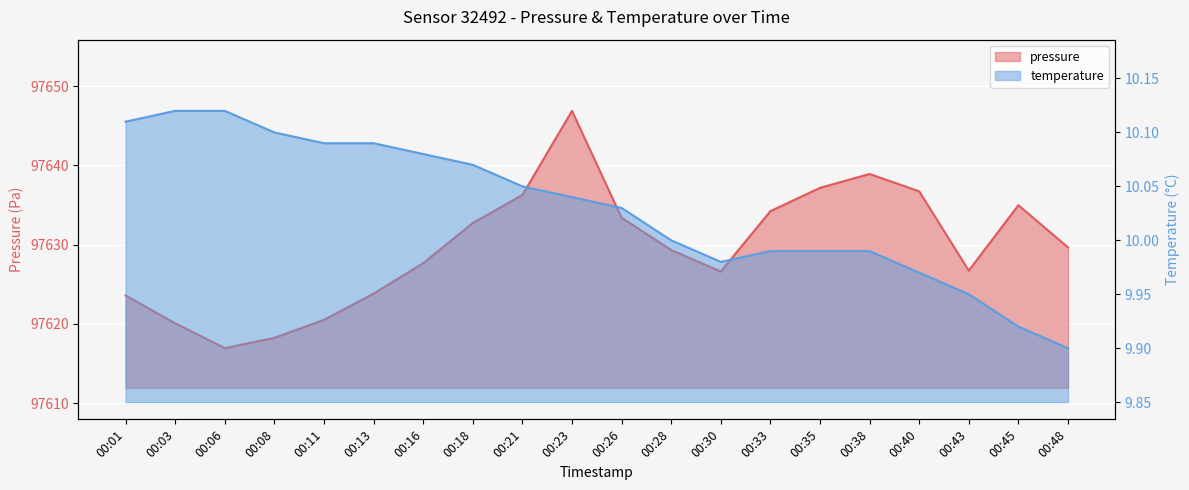

Where is temperature nearest to the value 10?

00:28